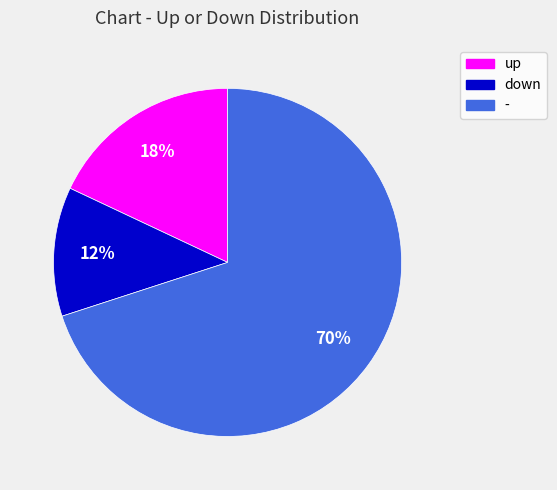

Rank the categories by value from highest to lowest.

-, up, down